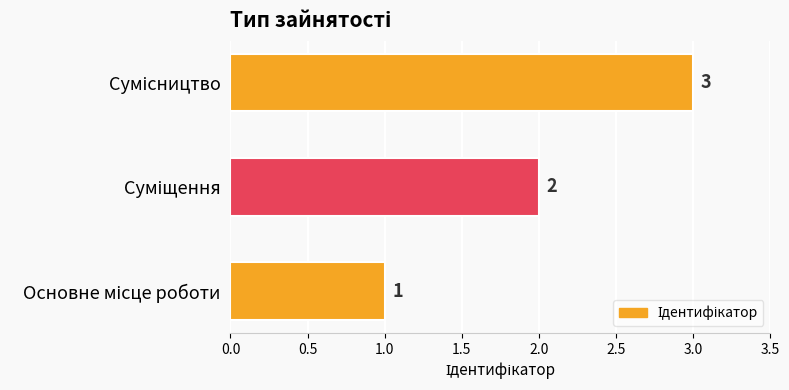

What is the sum of all values?

6